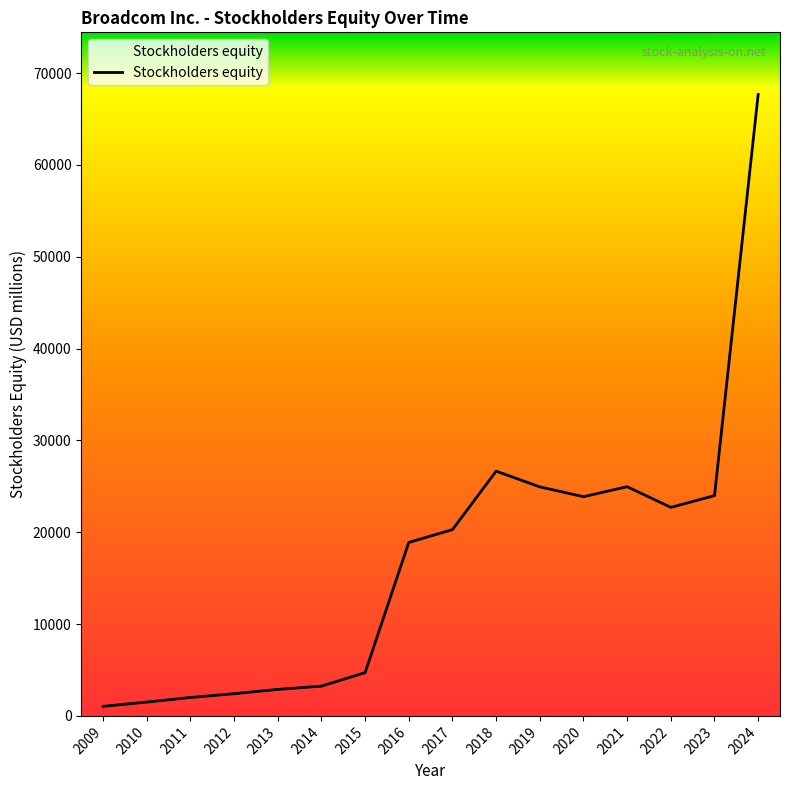

What is the greatest value displayed?

67678